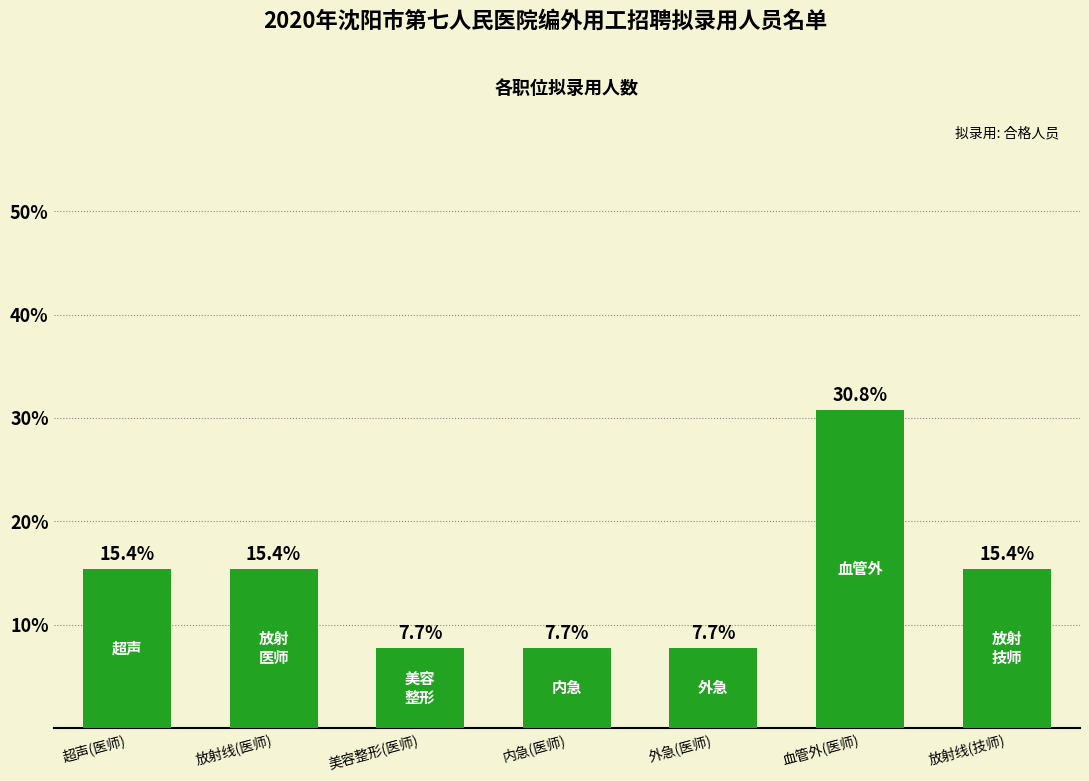

What is the average value?

14.3